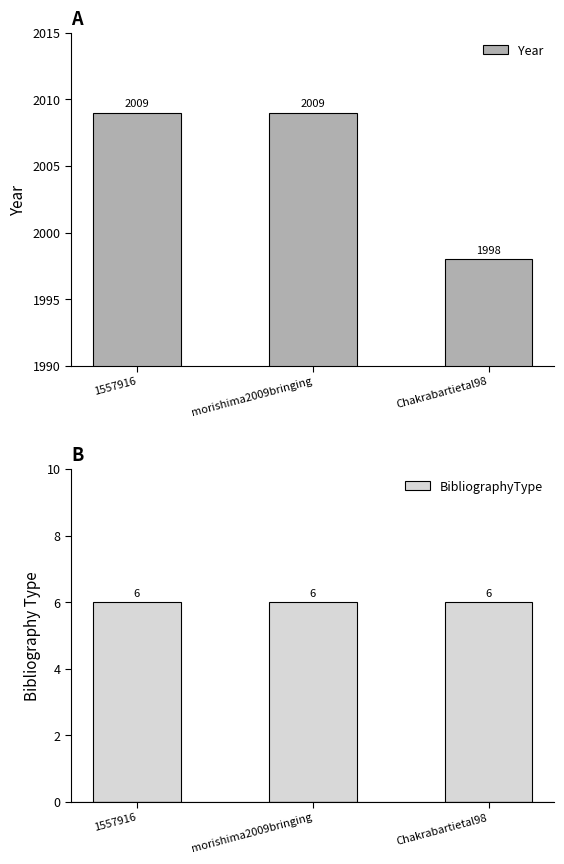

Does the chart contain any negative values?

No